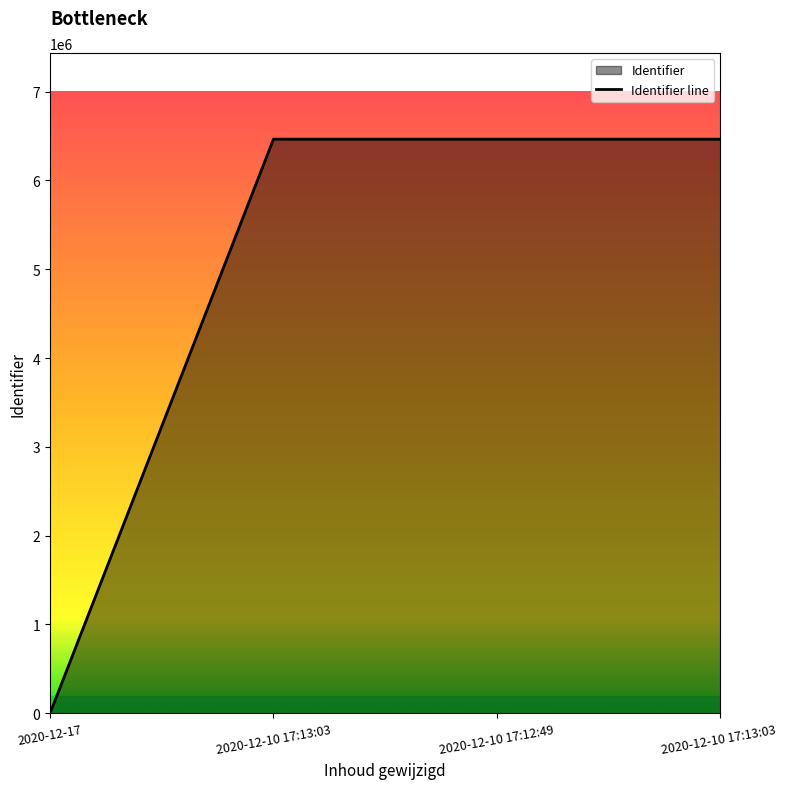

Is it true that the value at 2020-12-10 17:12:49 is 11274763?

False